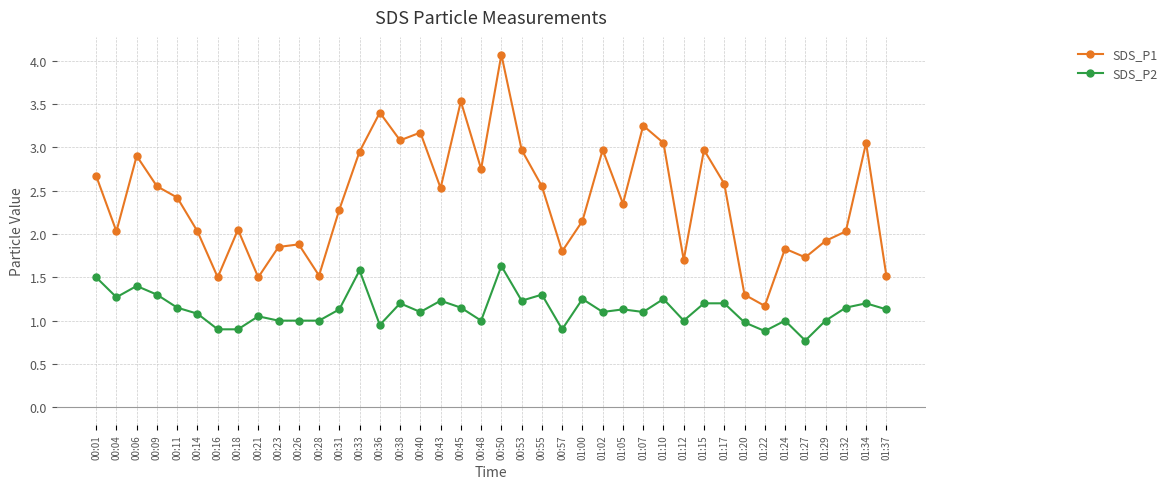

What is the lowest value of the SDS_P2 series?

0.8